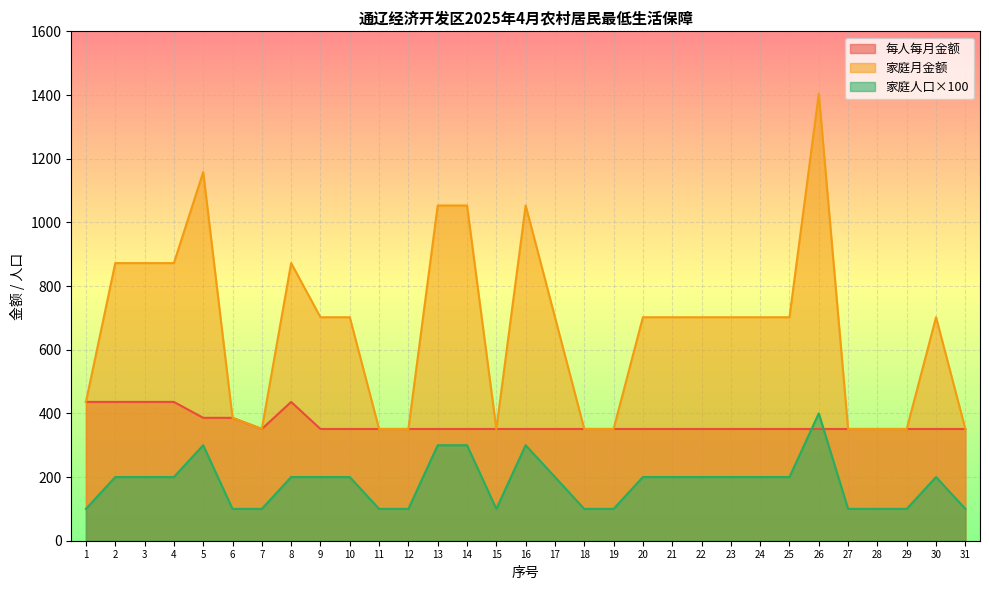

At which label does 家庭人口 first exceed 200?

5